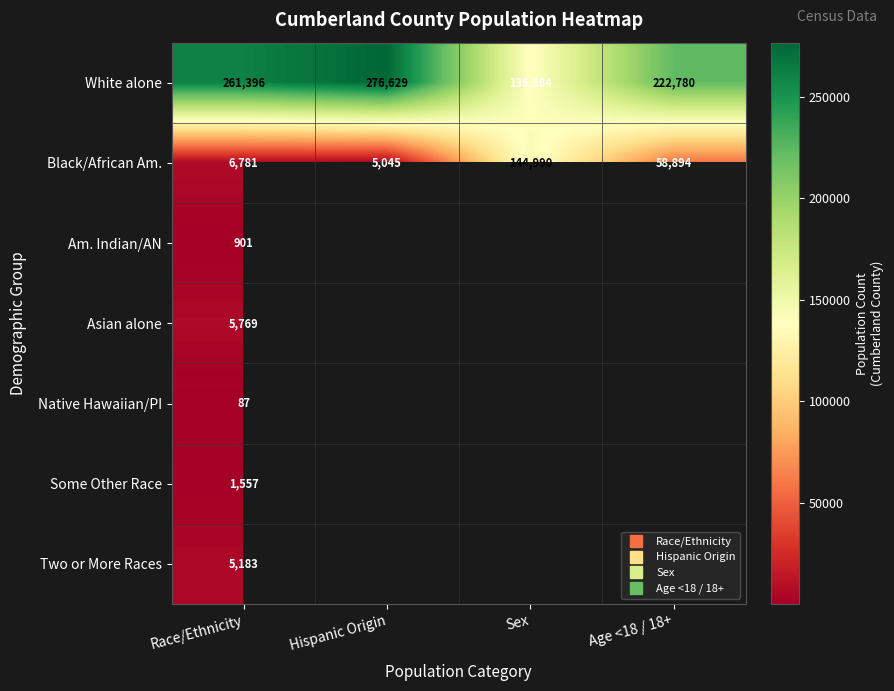

At how many categories does at least one series exceed 88687?

4